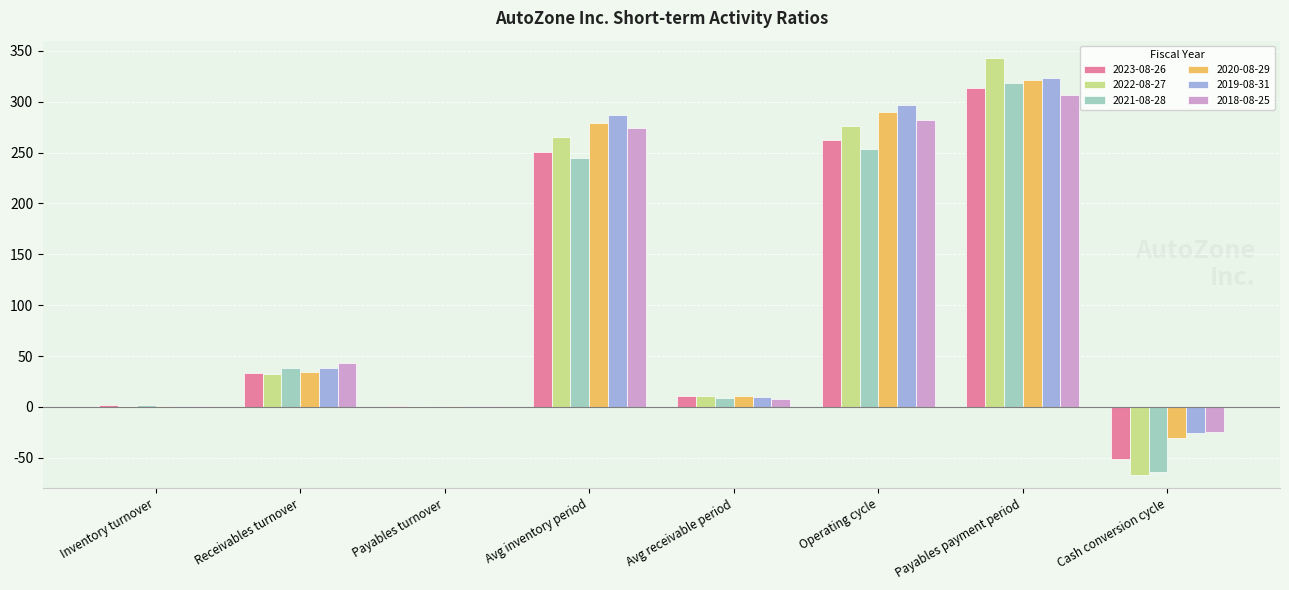

Is the value of 2020-08-29 at Payables turnover greater than the value of 2022-08-27 at Cash conversion cycle?

Yes